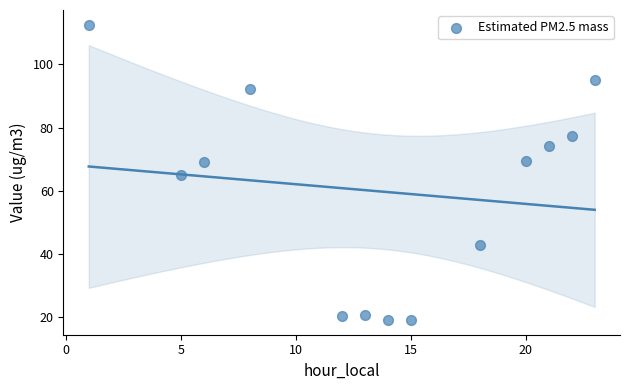

What is the range of Y values (max minus min)?

93.6